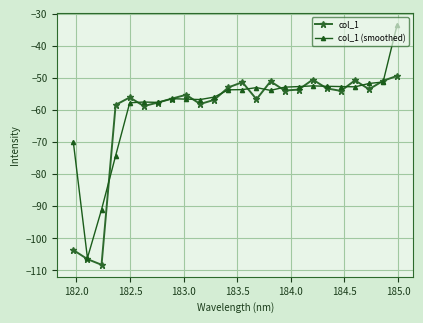

What is the average value of the col_1 (smoothed) series?

-58.6